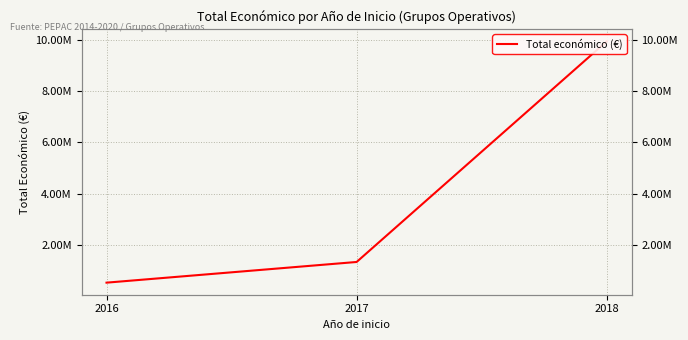

List the labels in order of value, largest first.

2018, 2017, 2016